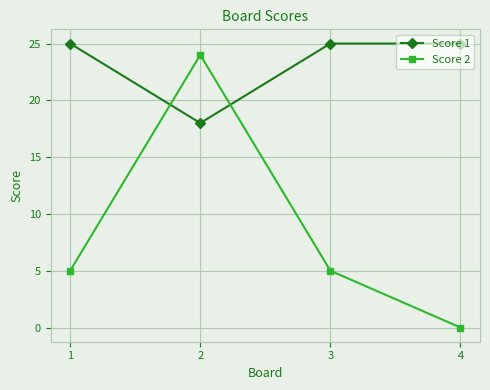

What are all the series names shown in the legend?

Score 1, Score 2